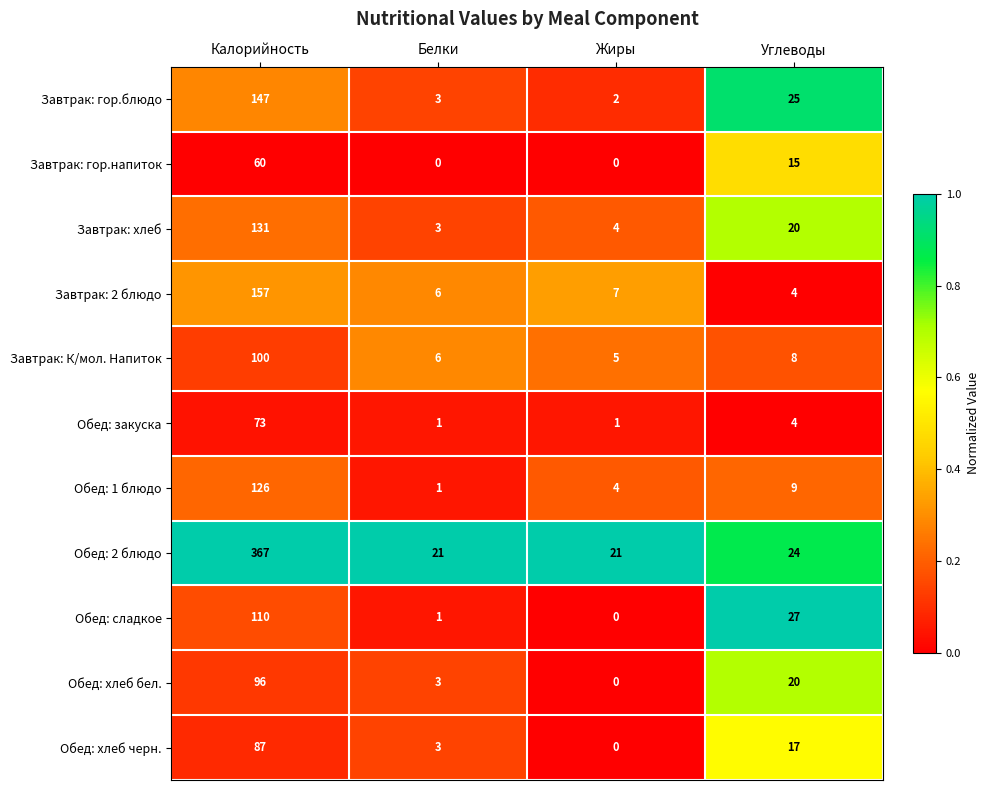

What is the difference between the second highest and minimum values in the Обед: 1 блюдо series?

8